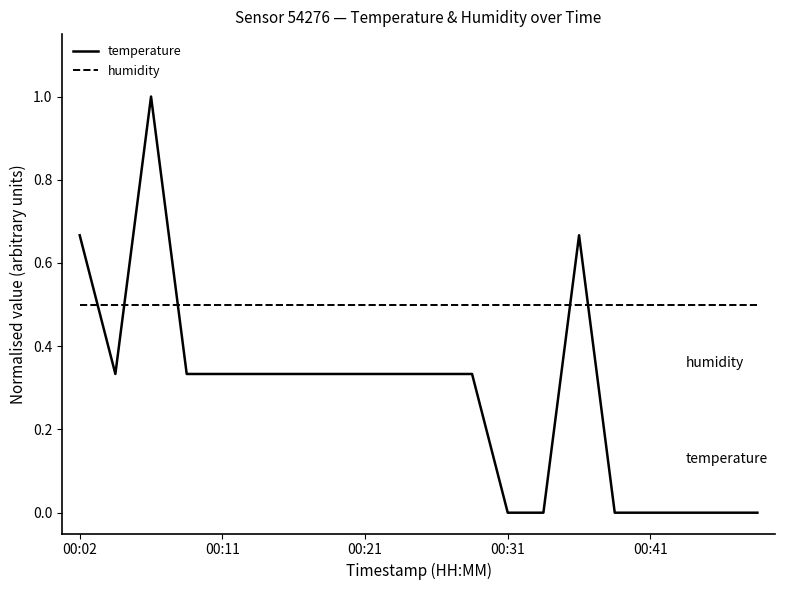

What is the greatest value displayed?

1.0